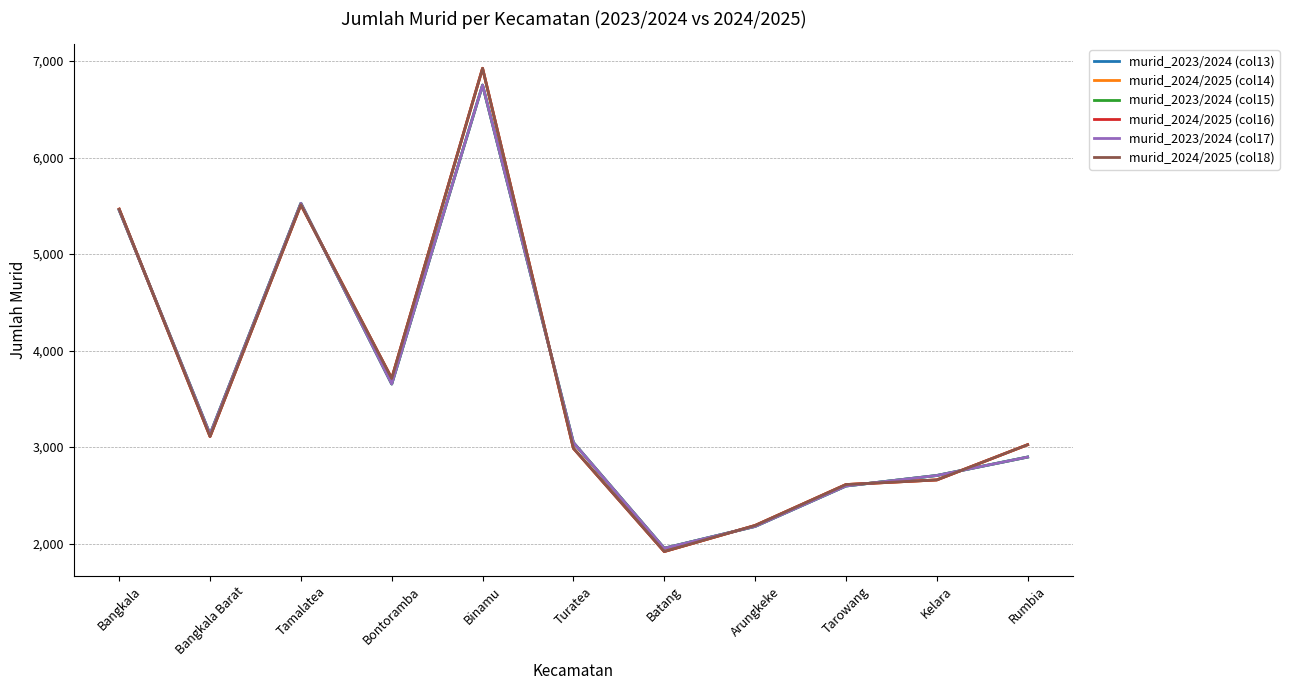

The murid_2024/2025 (col18) series shows 3463 at Kelara. True or false?

False